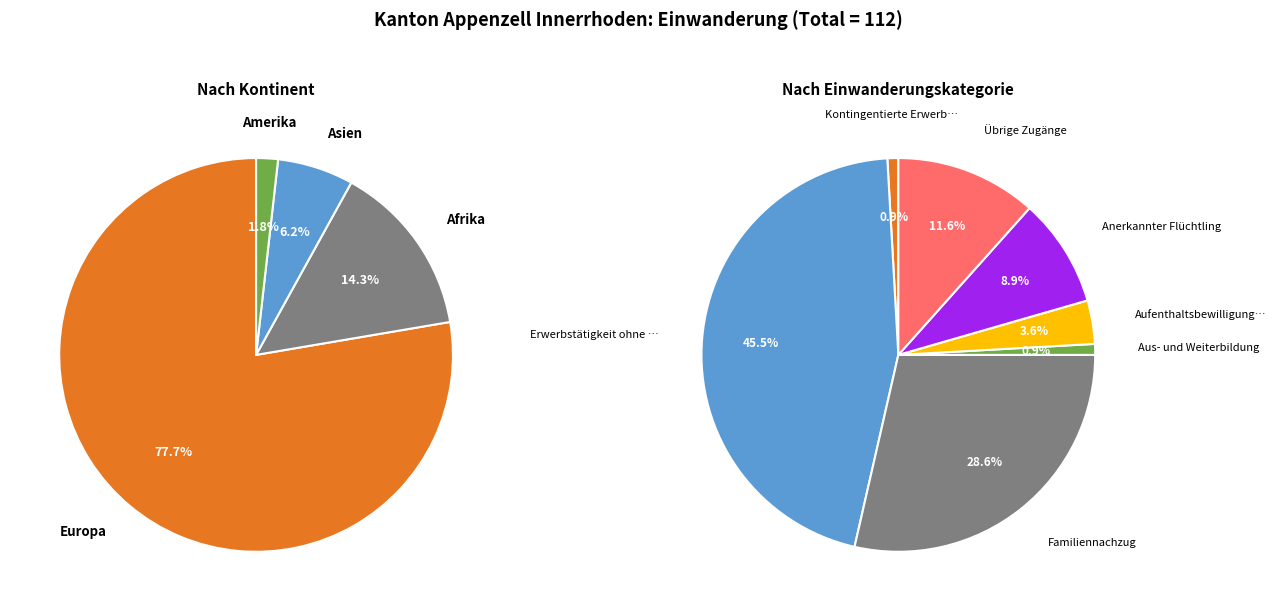

What percentage do Ozeanien and Afrika together represent?

14.3%